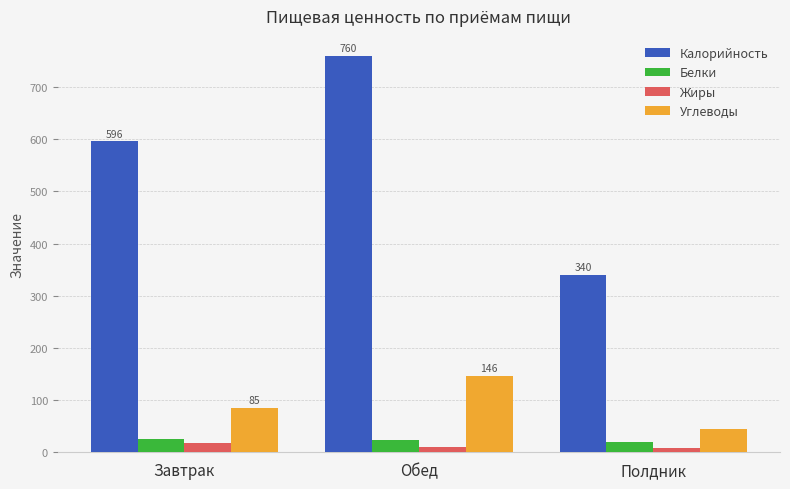

Where is Калорийность nearest to the value 550?

Завтрак